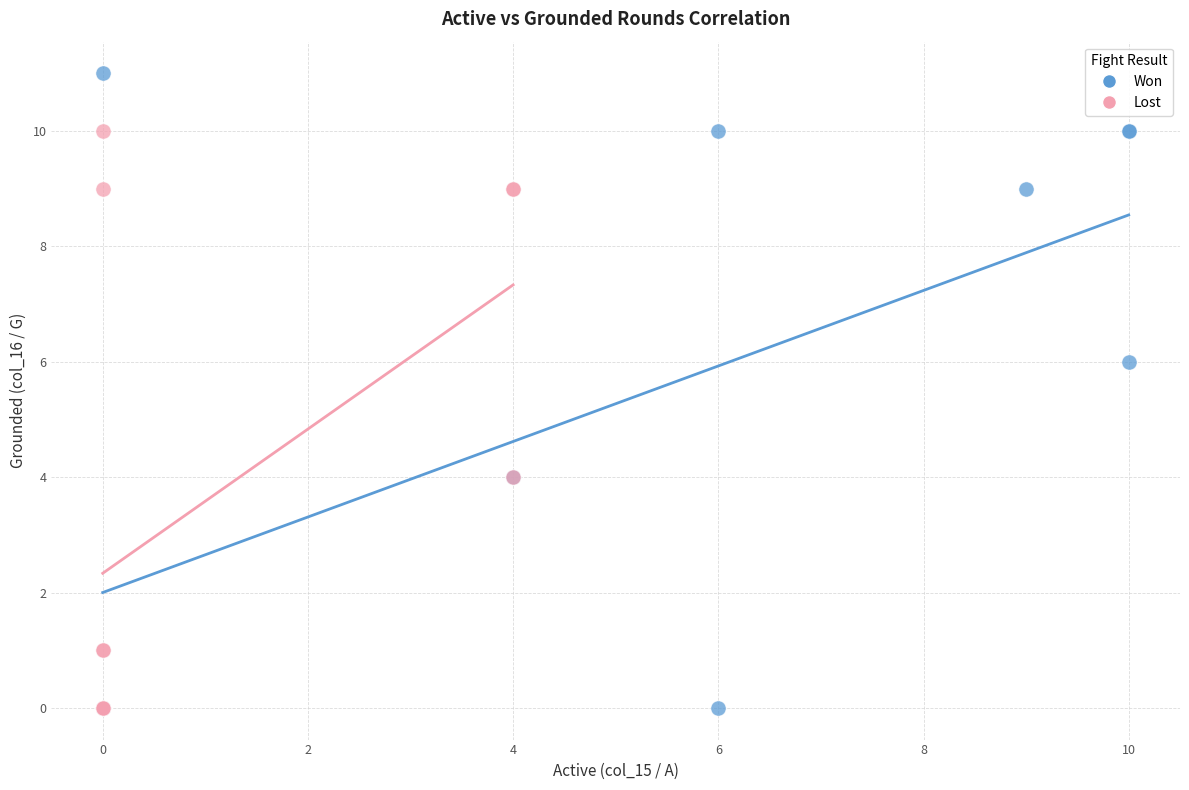

Which series reaches the maximum Y coordinate?

Won